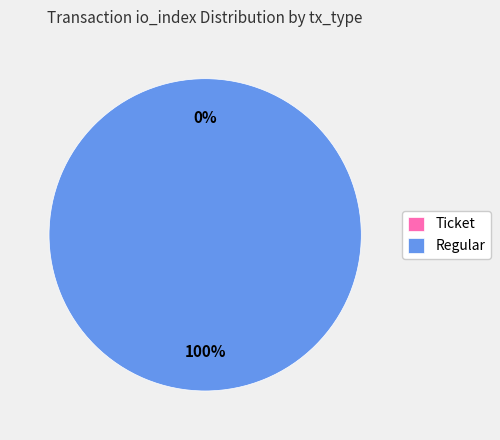

What is the total percentage of Regular and Ticket?

100.0%